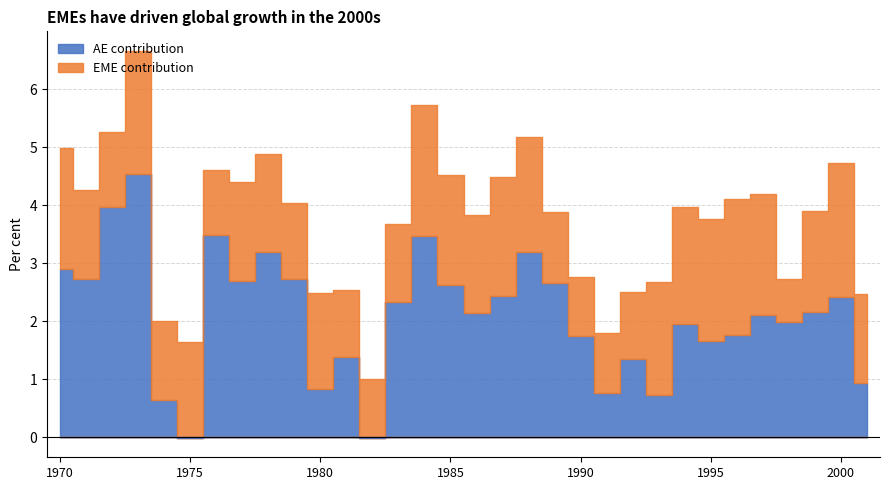

At which category does EME contribution reach its first local peak?

1973